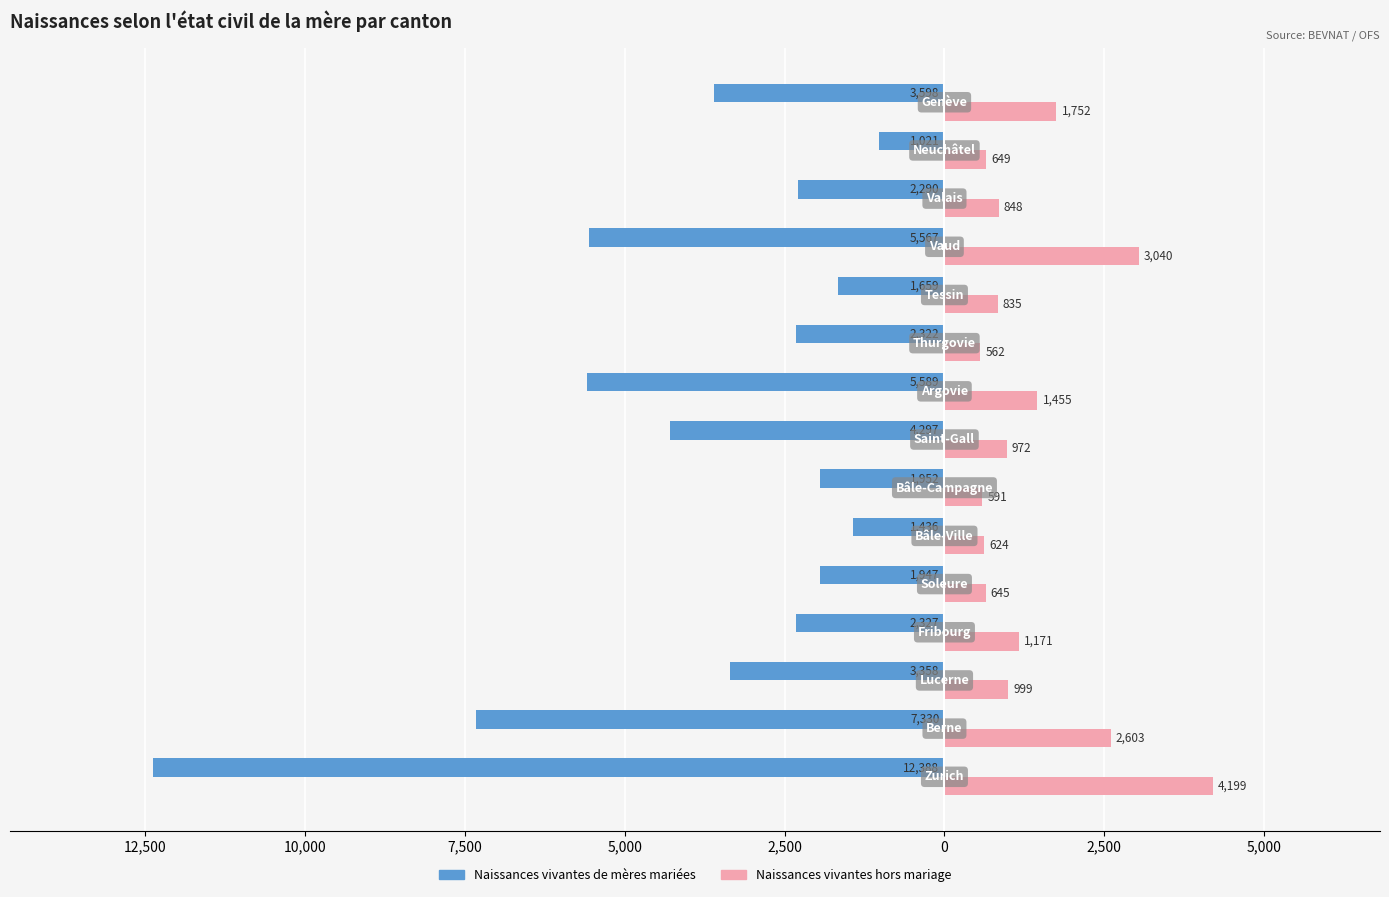

What are all the series names shown in the legend?

Naissances vivantes de mères mariées, Naissances vivantes hors mariage